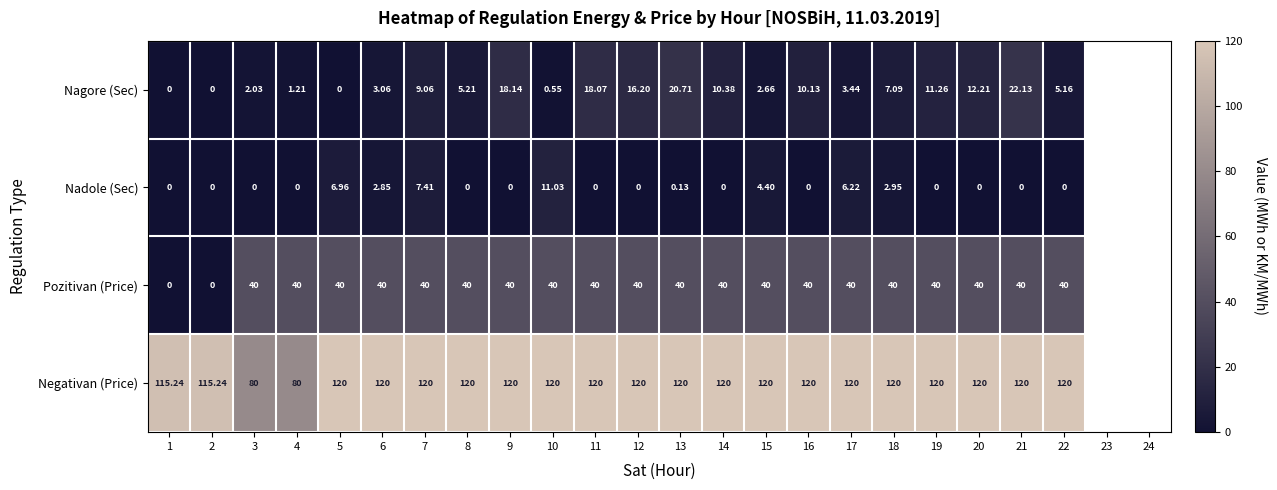

Rank the series by their maximum value, from highest to lowest.

Negativan (Price), Pozitivan (Price), Nagore (Sec), Nadole (Sec)